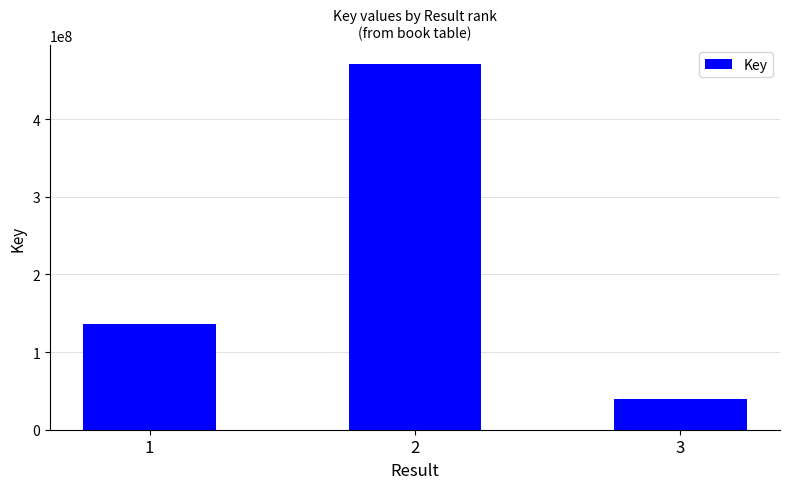

Rank the categories by value from highest to lowest.

2, 1, 3